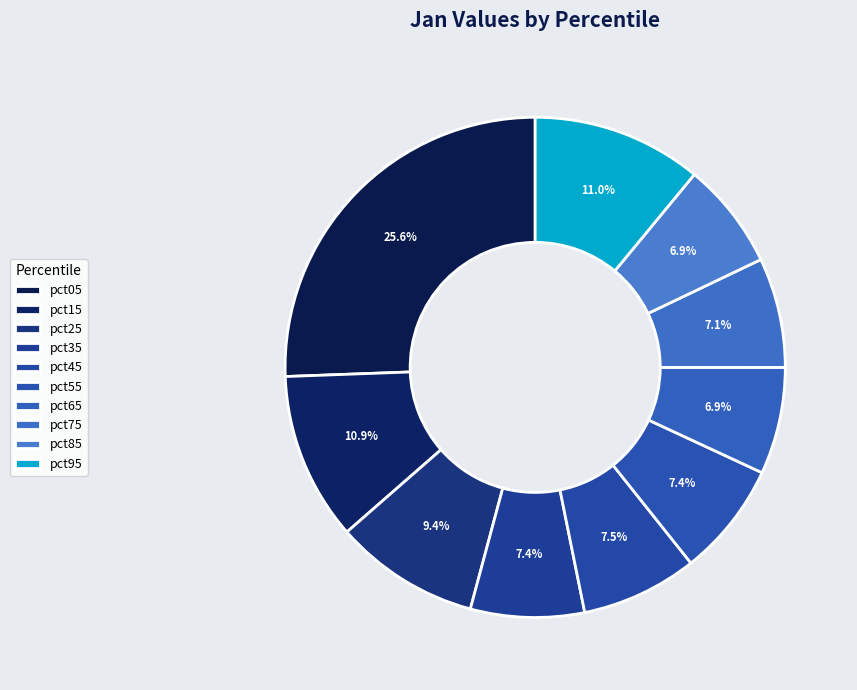

Is pct65 the majority of the pie?

No